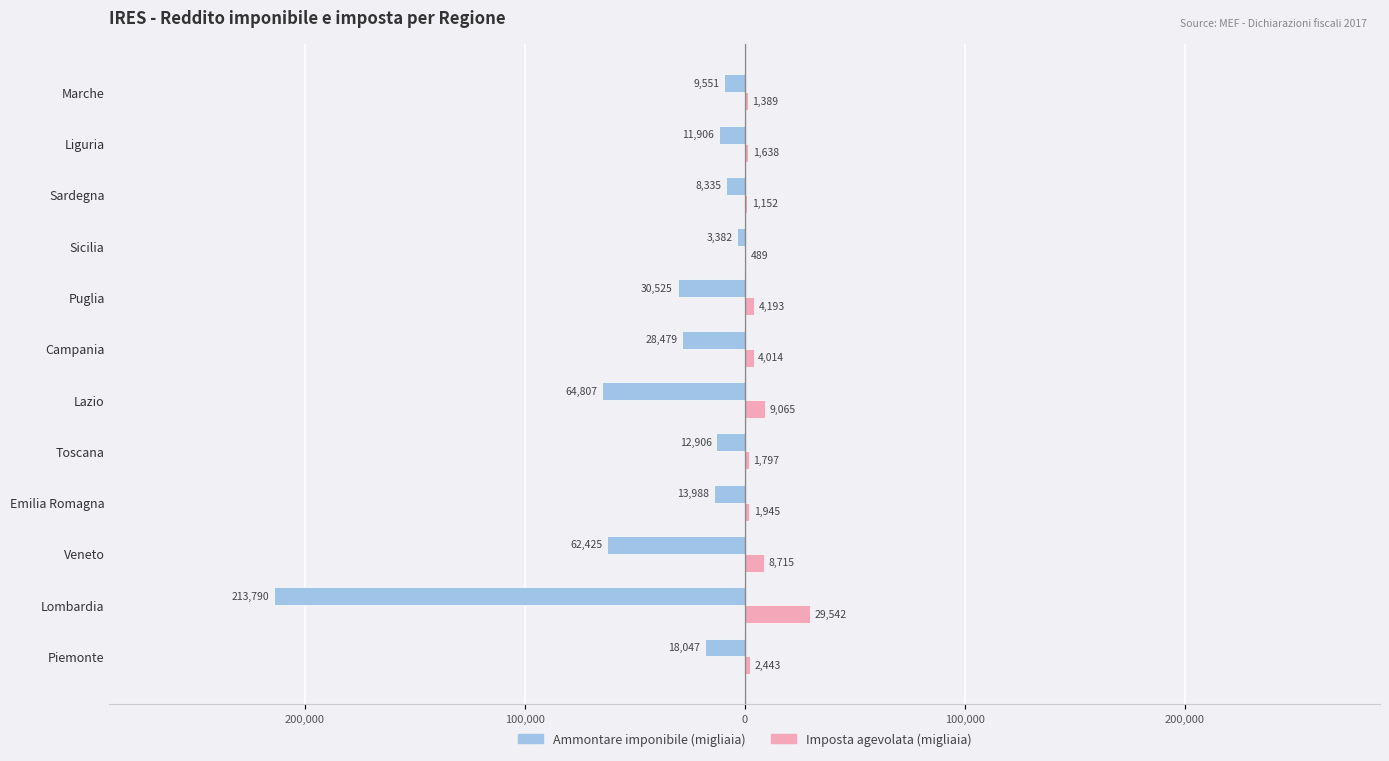

What are all the series names shown in the legend?

Ammontare imponibile (migliaia), Imposta agevolata (migliaia)